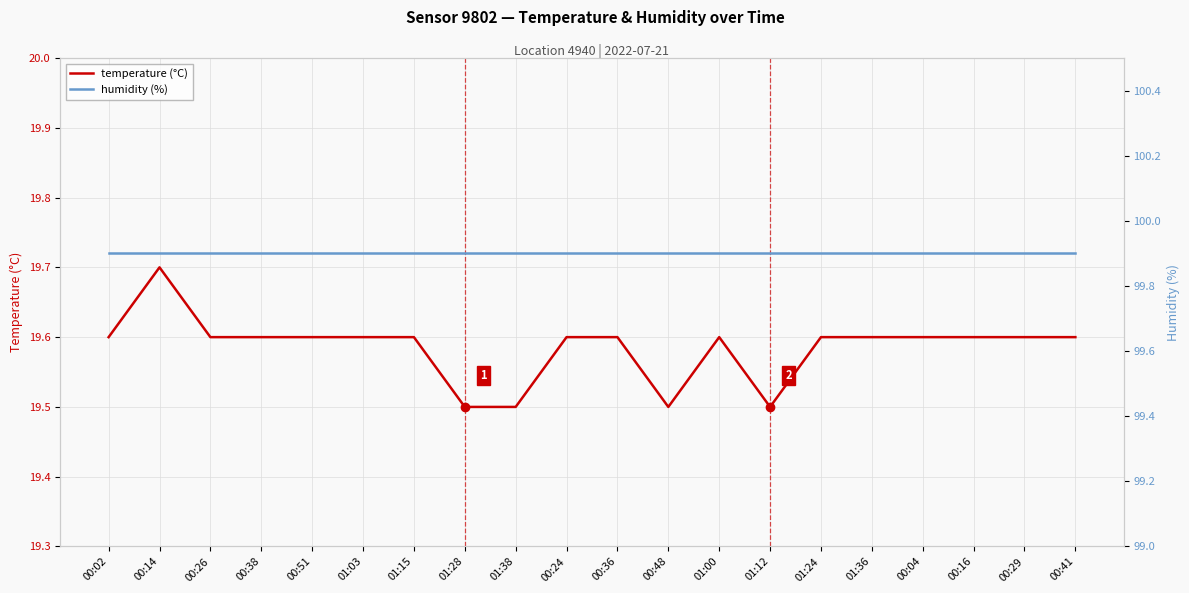

What are all the series names shown in the legend?

temperature (°C), humidity (%)